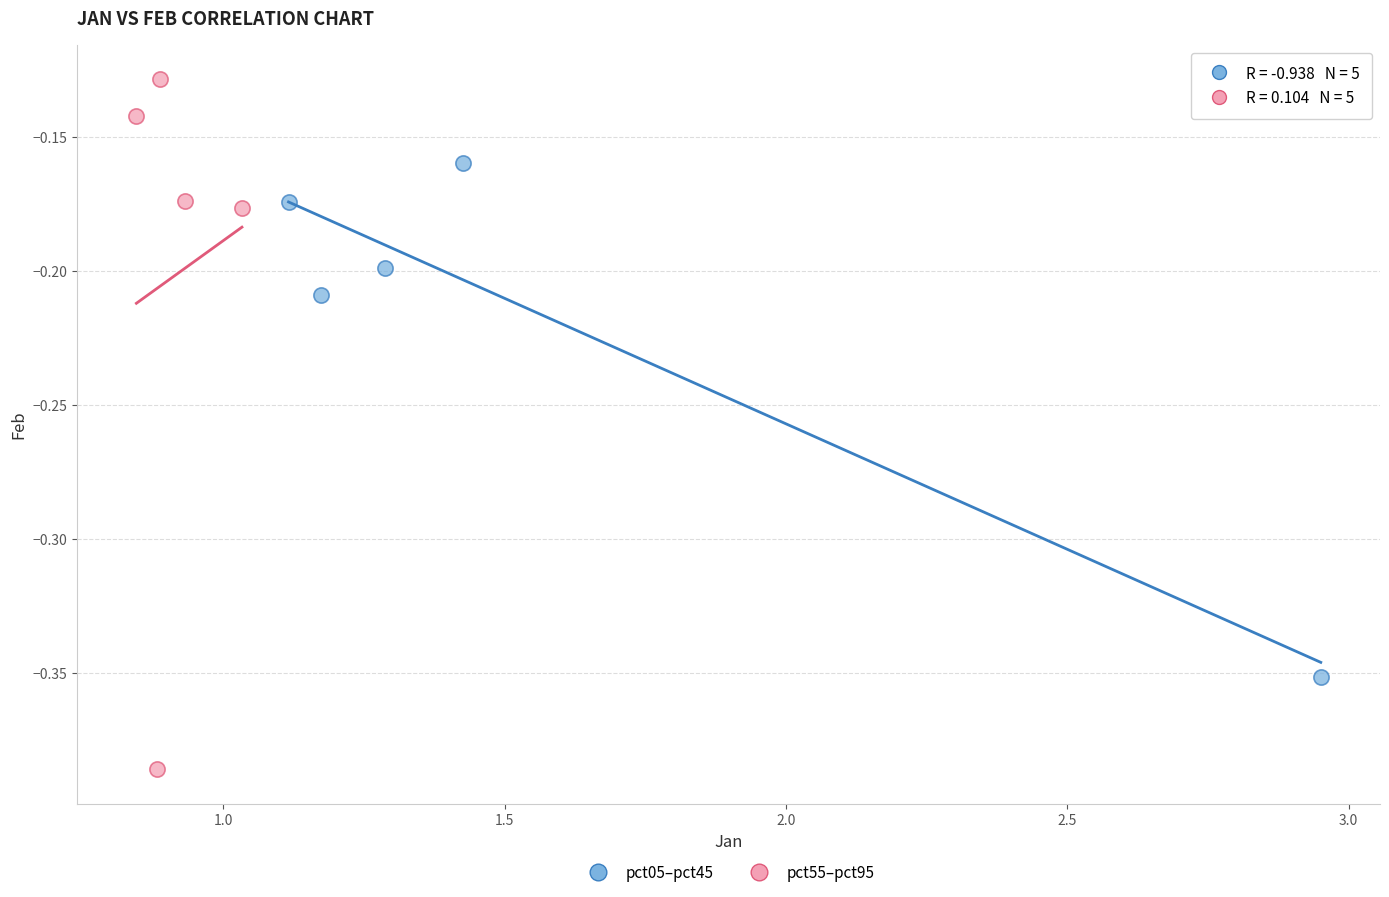

Which series contains the lowest Y value?

pct55–pct95